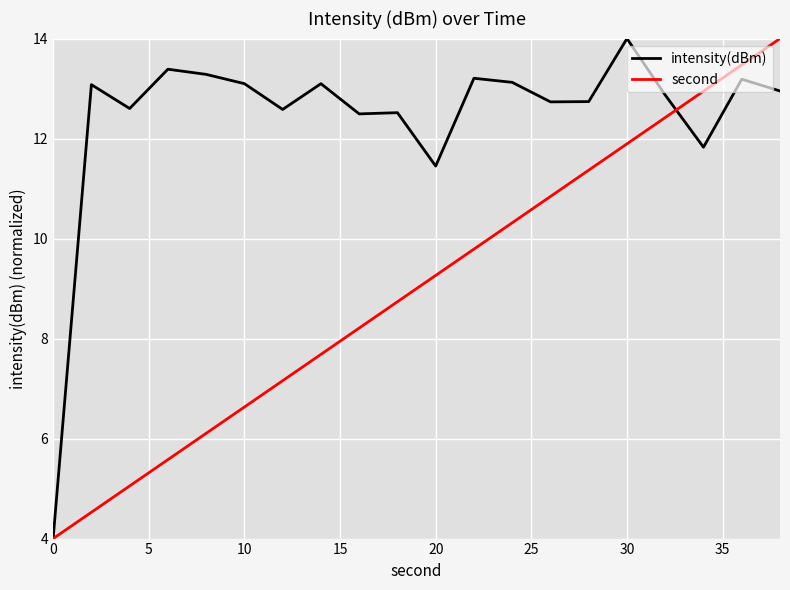

Which series has the largest total across all categories?

intensity(dBm)